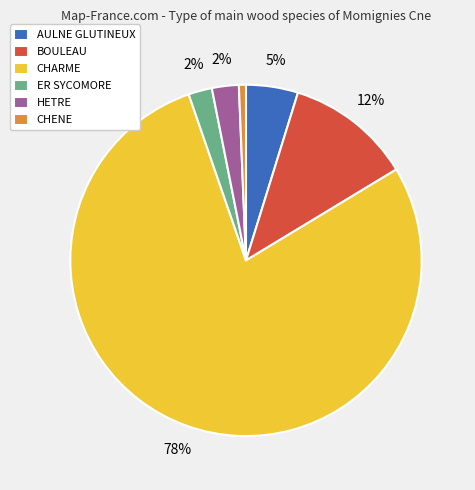

Which slice is the largest?

CHARME